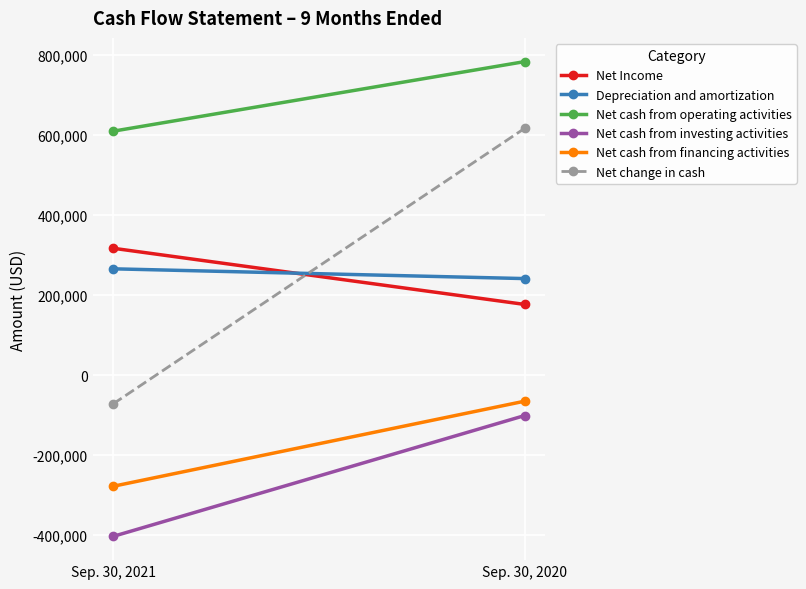

What is the sum of all Net Income values?

492897